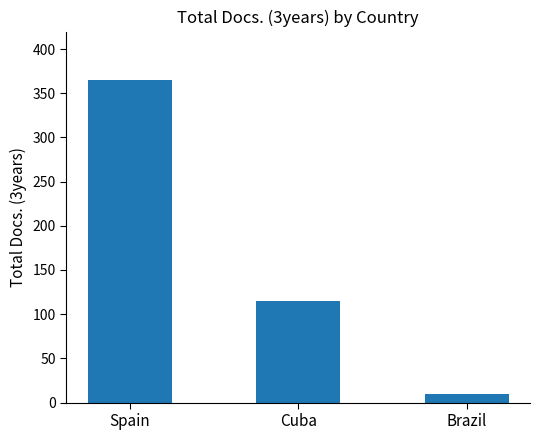

Read the value at Brazil.

10